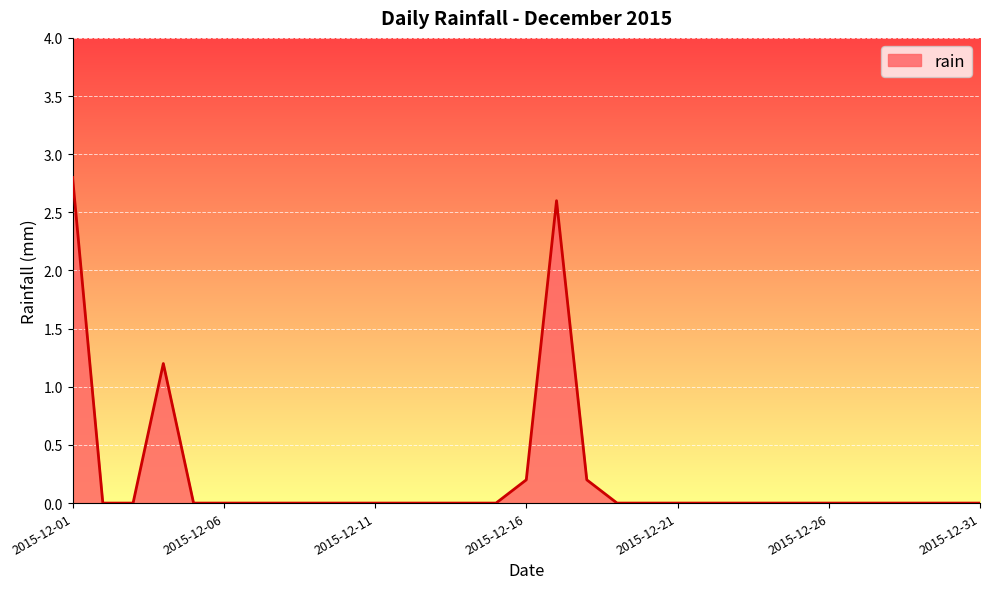

How many lines are shown in the chart?

1